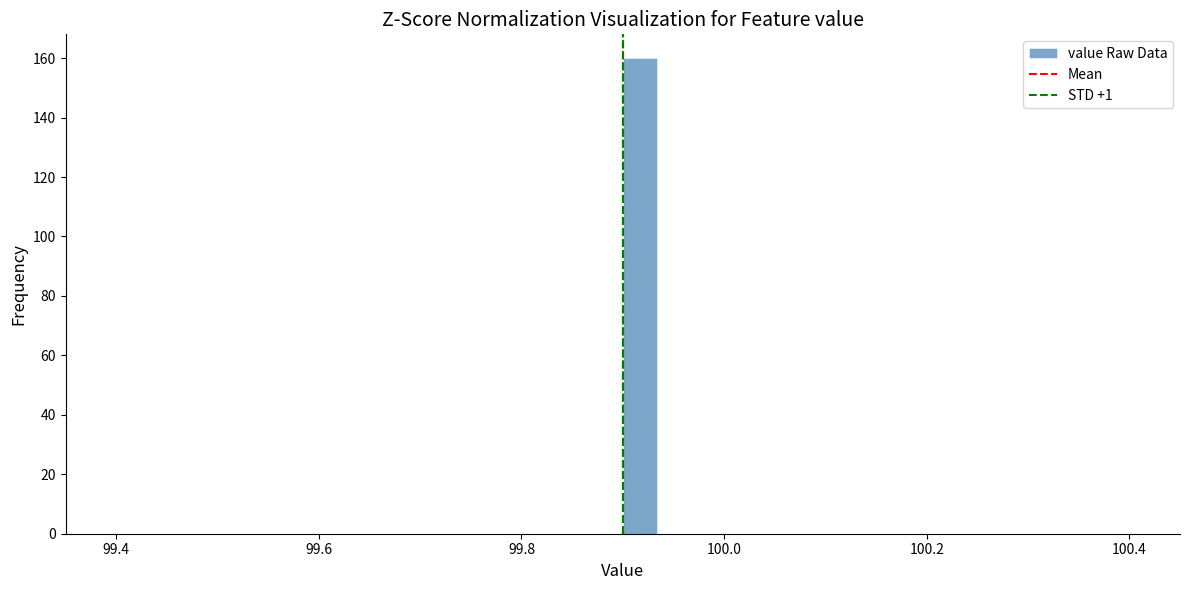

Around what value on the x-axis is the tallest bar? Give the approximate position of its centre, as read against the axis.

99.92